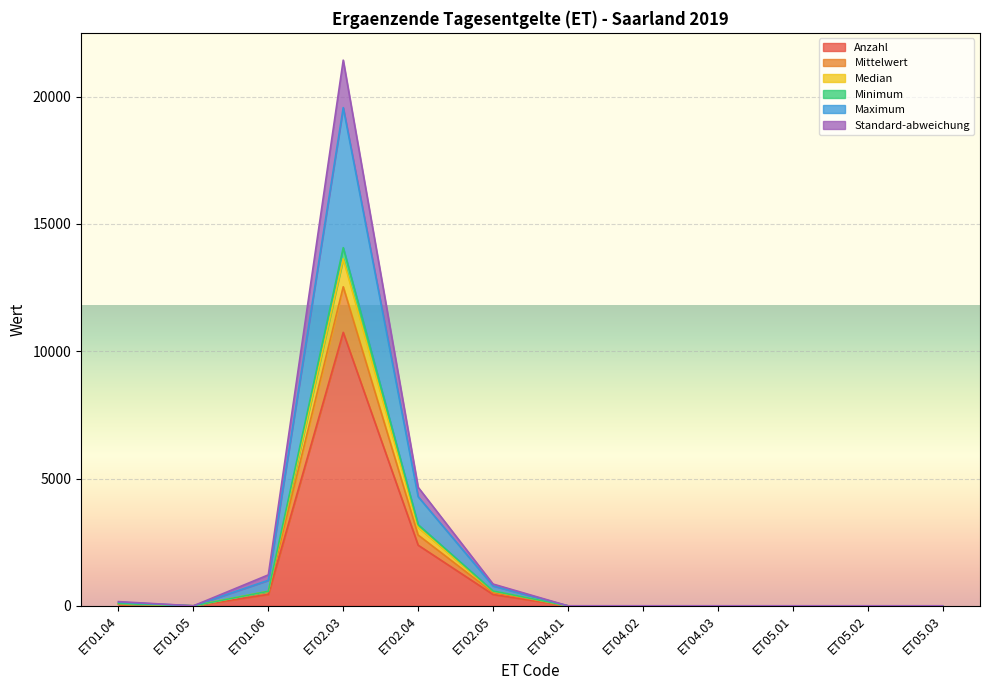

At which label does Anzahl reach its peak?

ET02.03